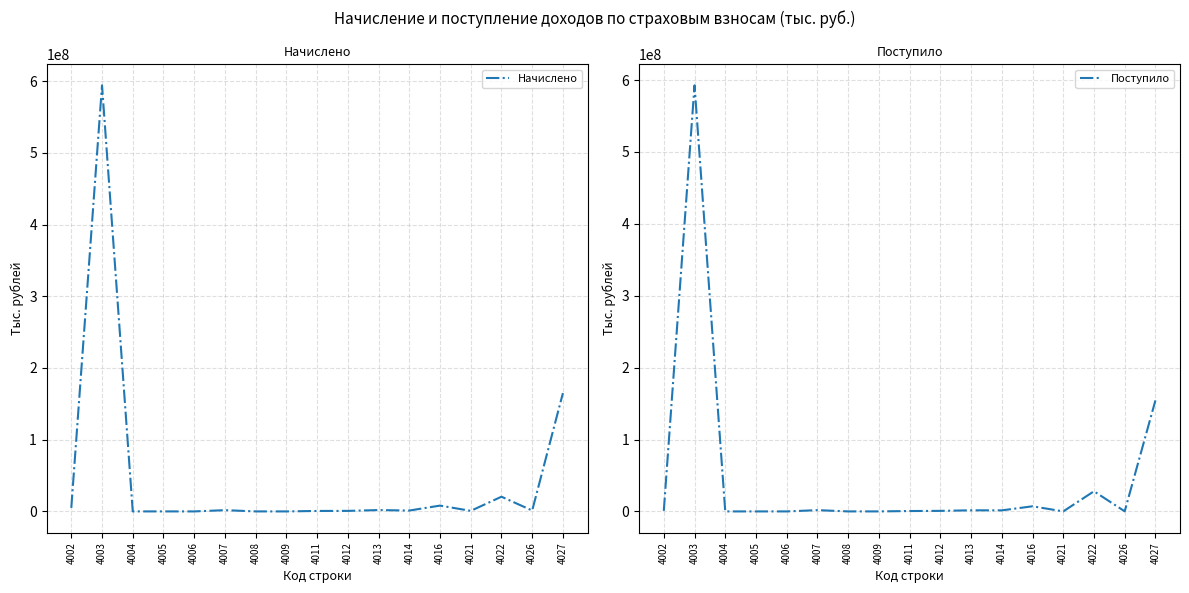

How many data points does each series have?

17